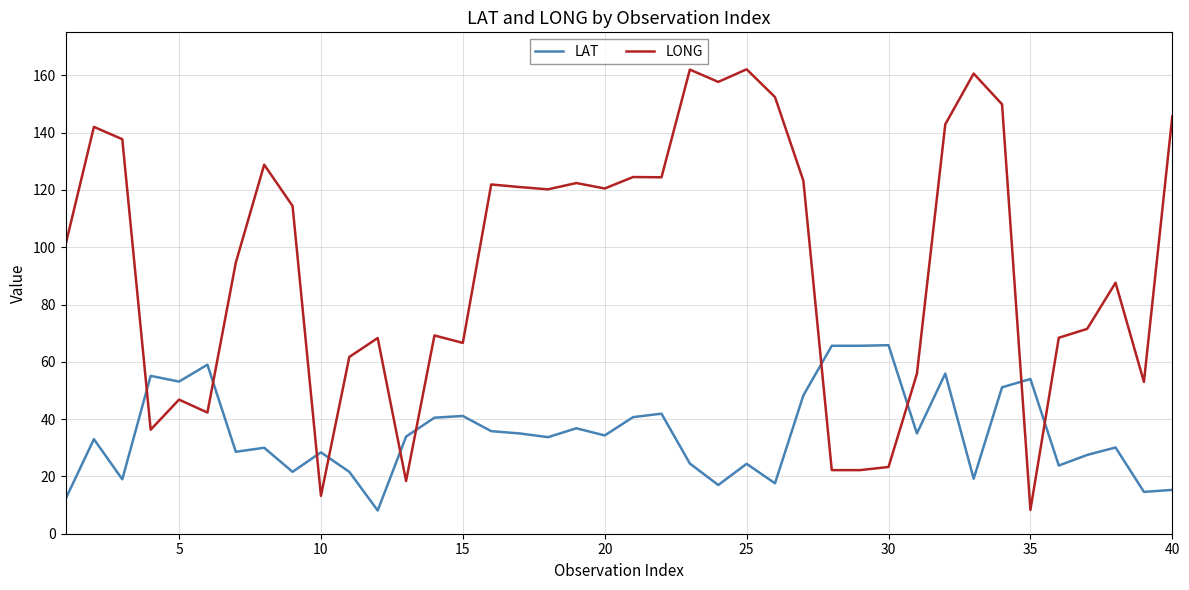

Rank the series by their average value, from lowest to highest.

LAT, LONG